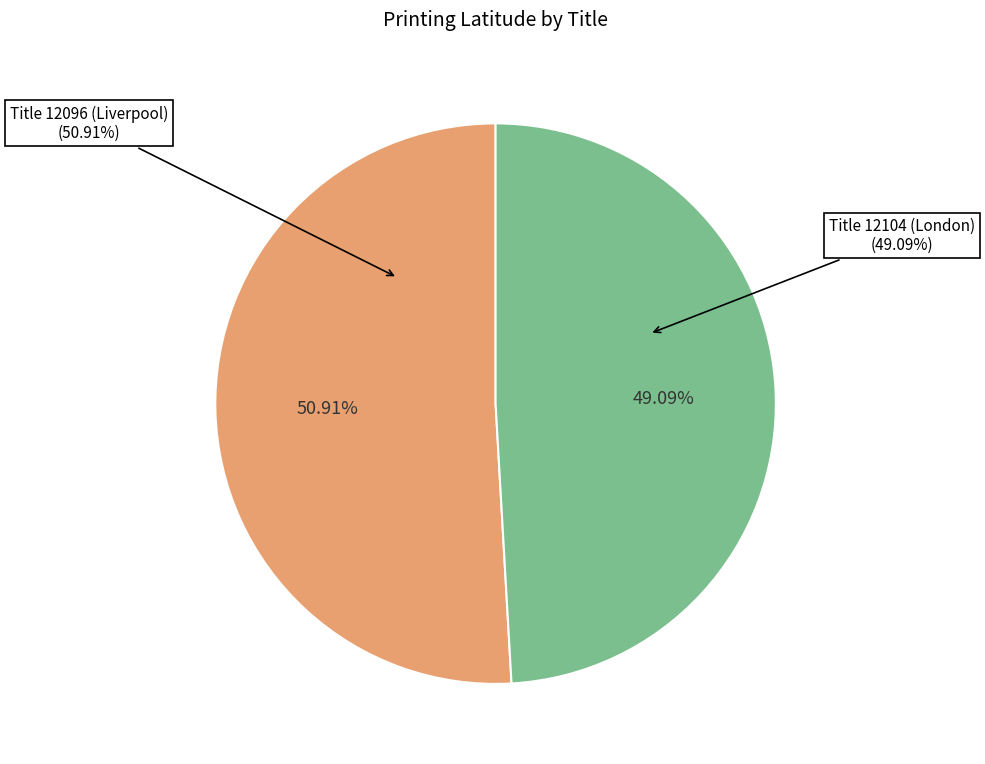

Is there a majority slice in this chart?

Yes